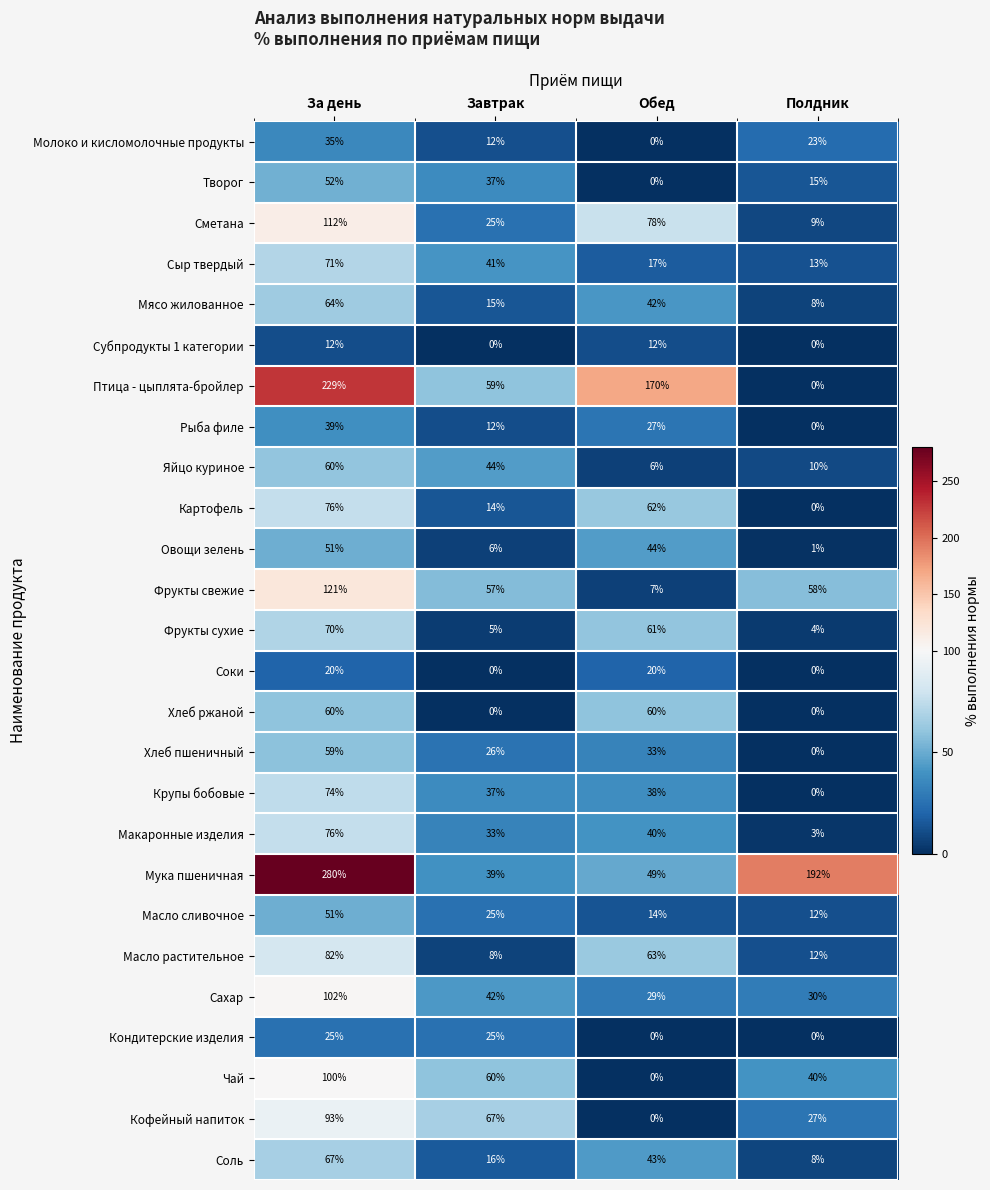

How many data points does each series have?

4